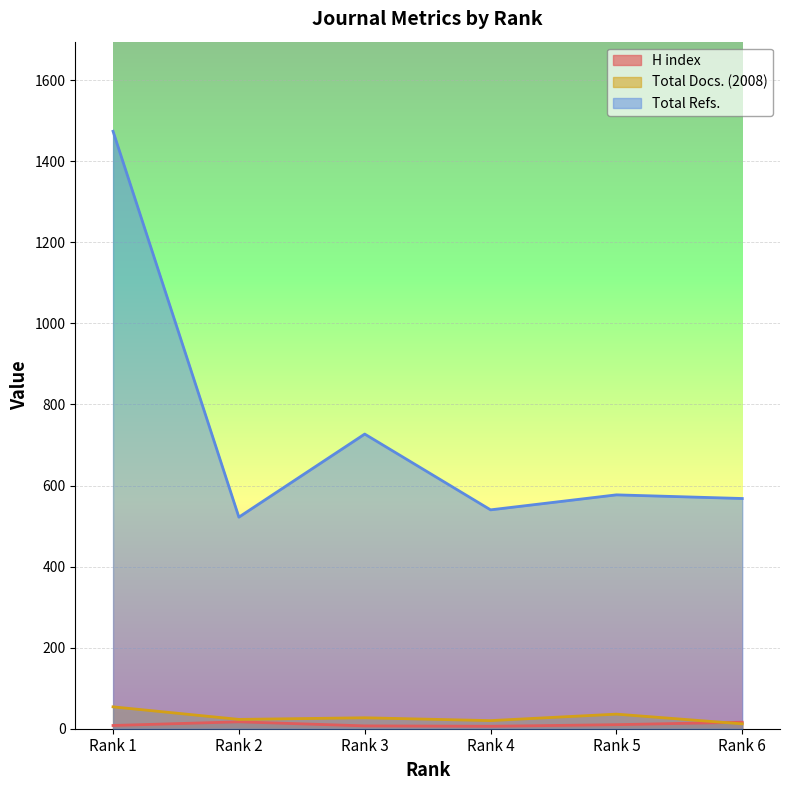

Which series has the largest total across all categories?

Total Refs.